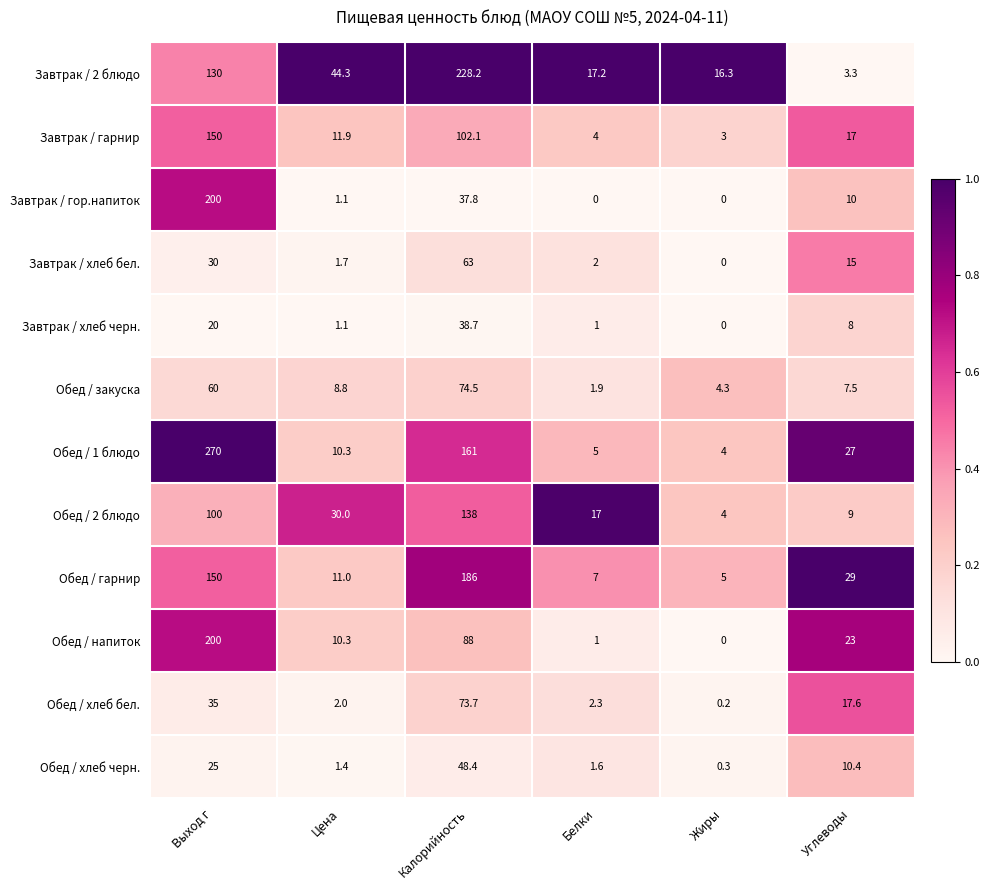

List the labels in order of Завтрак / 2 блюдо value, smallest first.

Углеводы, Жиры, Белки, Цена, Выход г, Калорийность